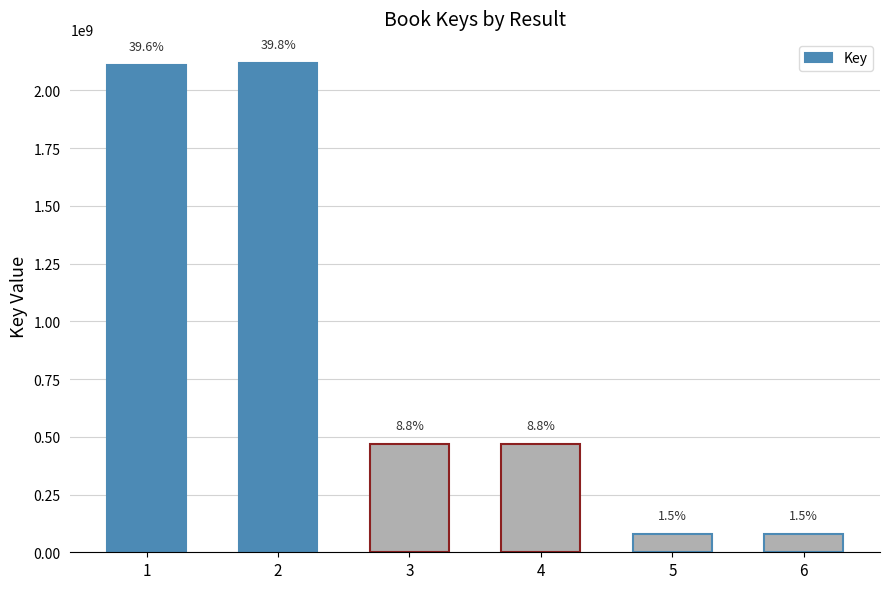

What is the greatest value displayed?

2117312553